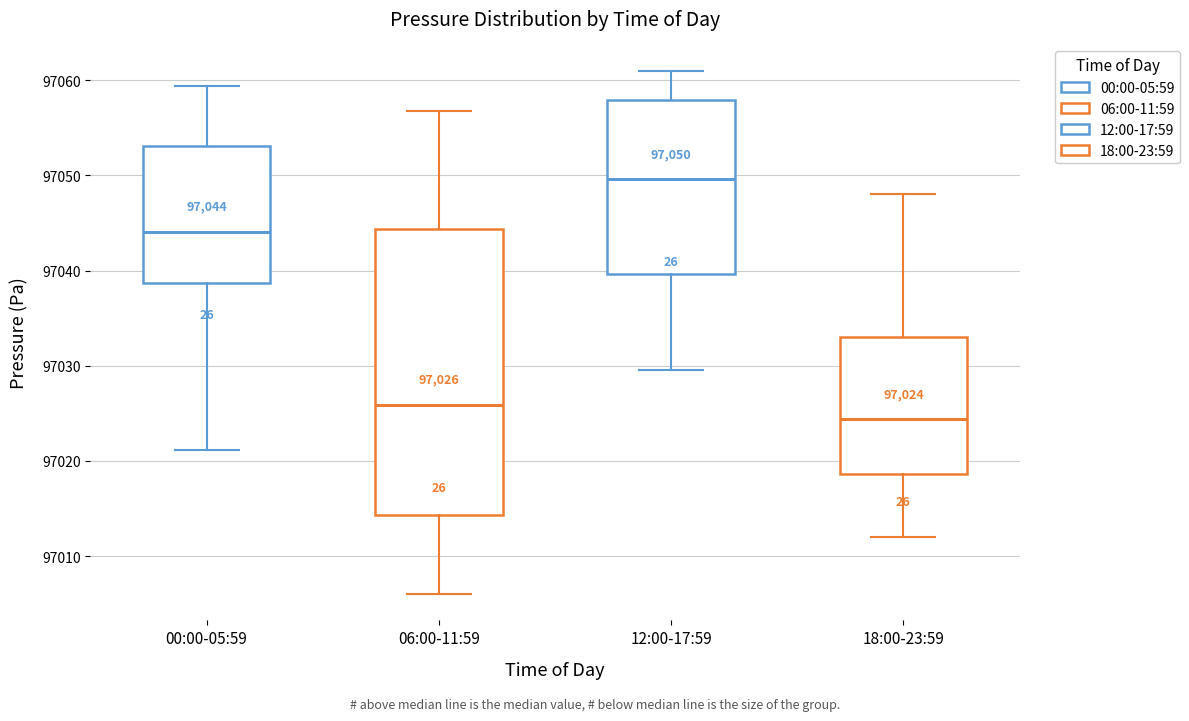

Which box has the highest median line?

12:00-17:59